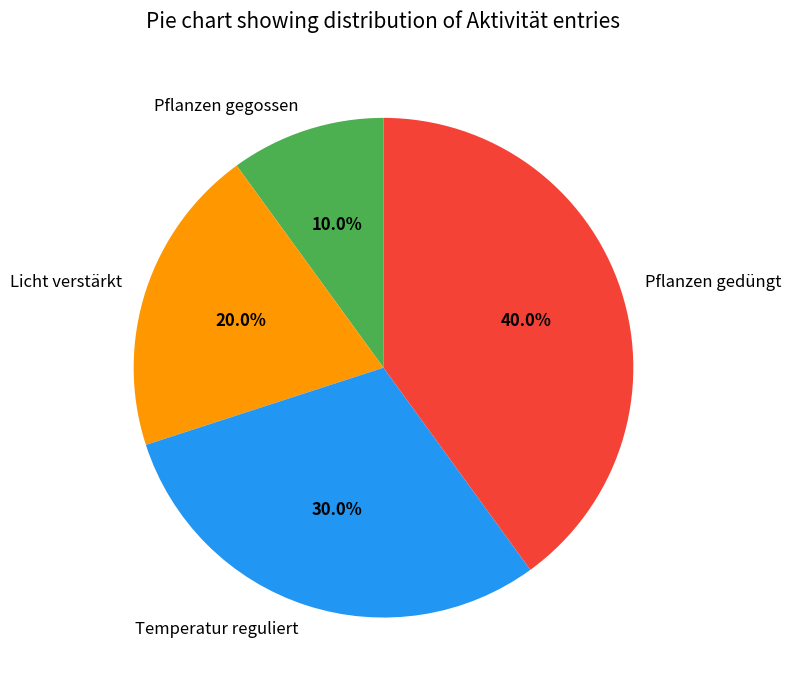

Is the sum of Pflanzen gedüngt and Licht verstärkt greater than half?

Yes